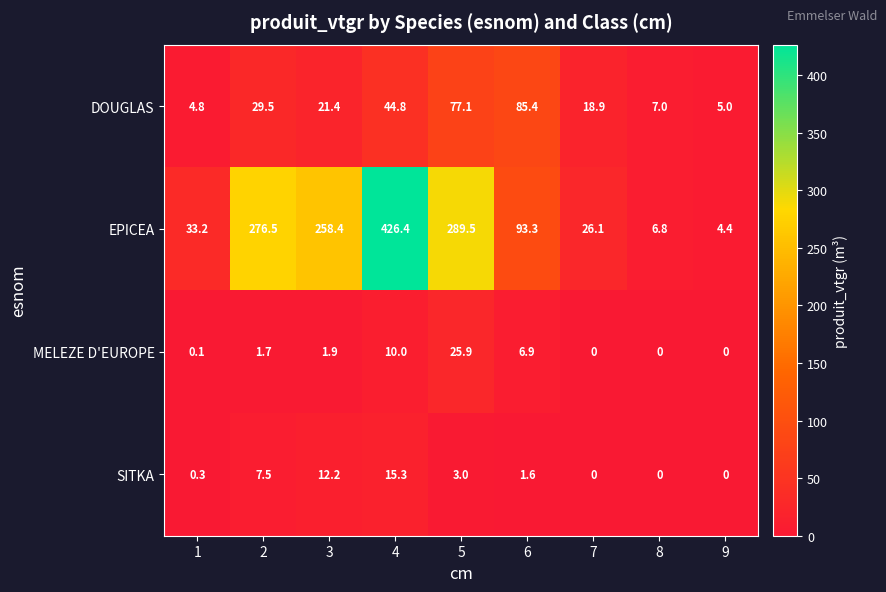

What is the difference between the EPICEA values at 3 and 8?

251.6